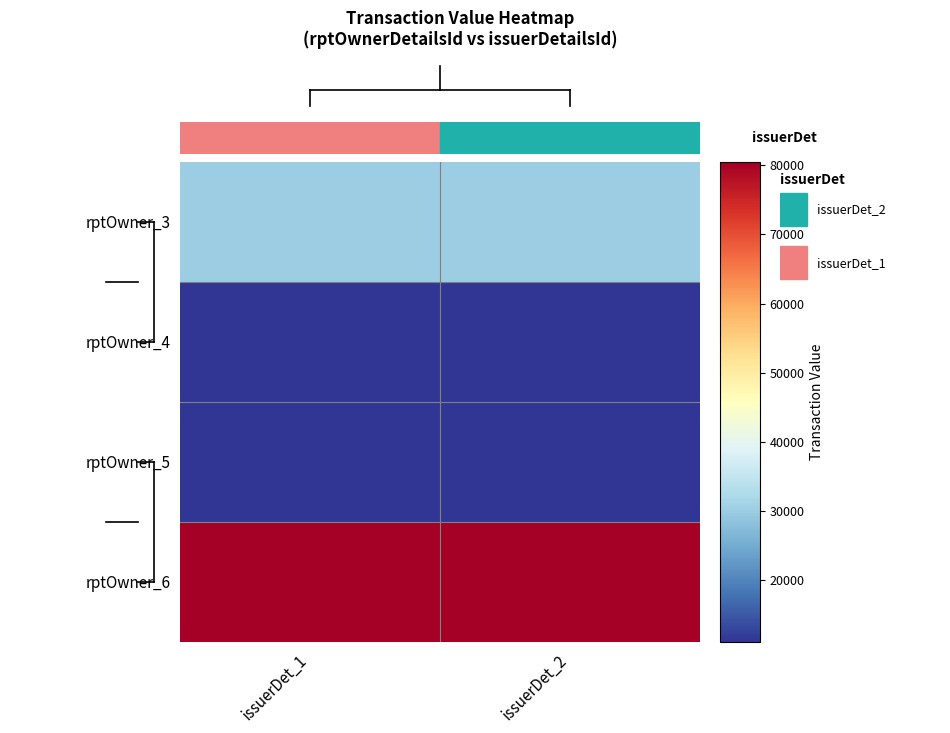

Reading right to left, transcribe all the data shown in this chart.

rptOwner_3: issuerDet_2=0.3	issuerDet_1=0.3
rptOwner_4: issuerDet_2=0.0	issuerDet_1=0.0
rptOwner_5: issuerDet_2=0.0	issuerDet_1=0.0
rptOwner_6: issuerDet_2=1.0	issuerDet_1=1.0